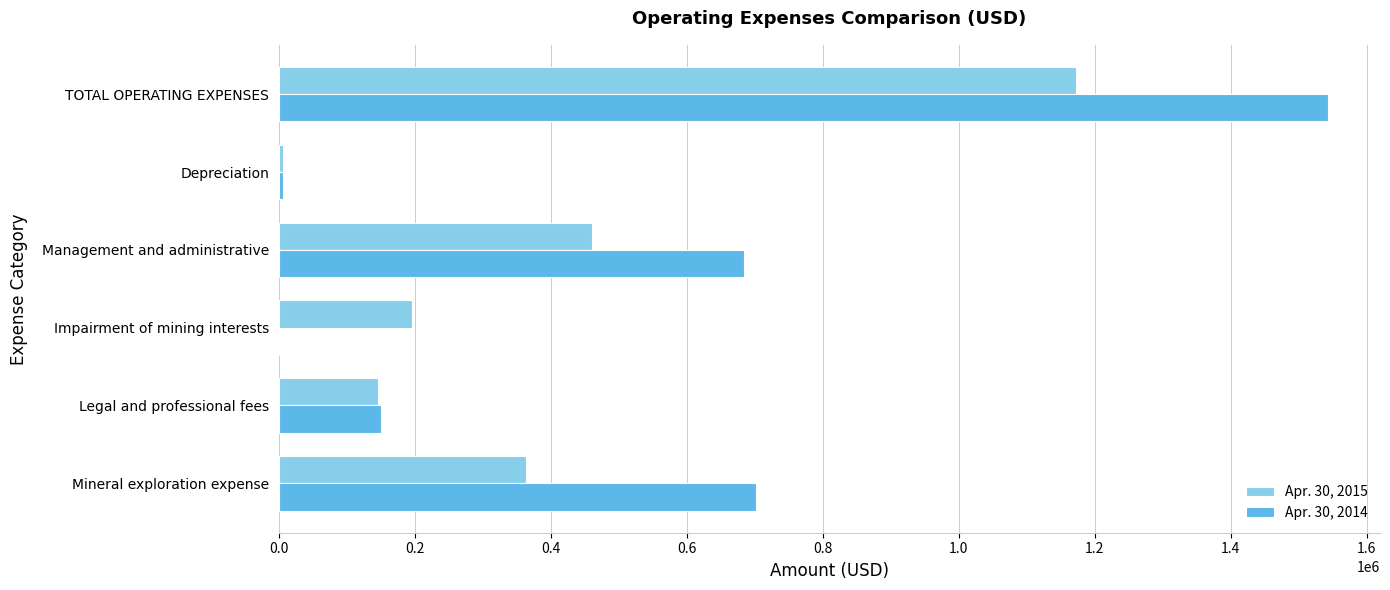

At which category is the sum across all series the highest?

TOTAL OPERATING EXPENSES